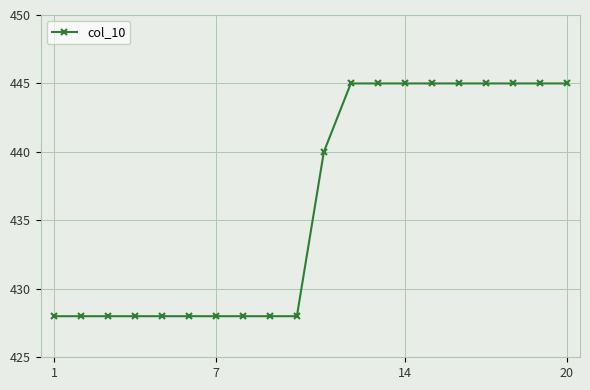

Reading left to right, list all the values displayed in this chart.

428	428	428	428	428	428	428	428	428	428	440	445	445	445	445	445	445	445	445	445